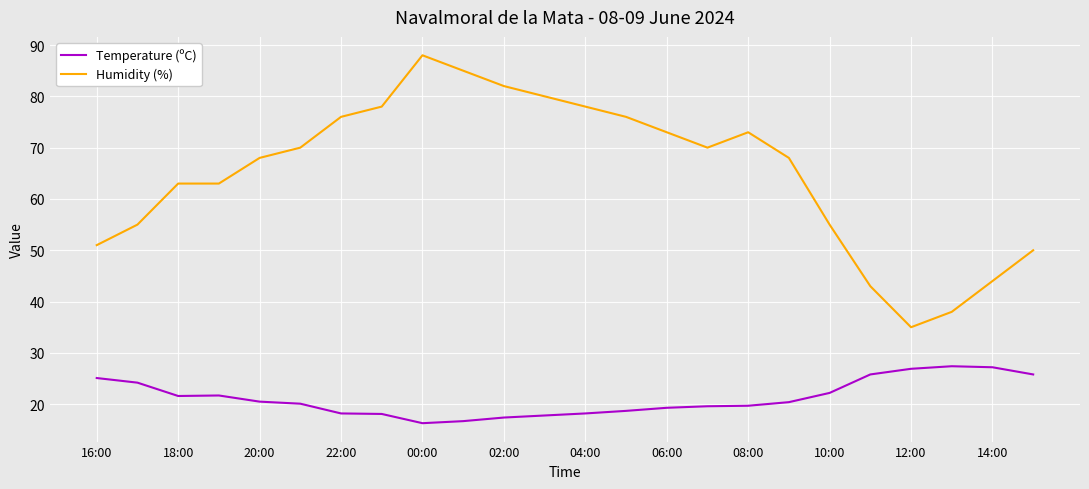

What is the maximum value for Temperature (ºC)?

27.4